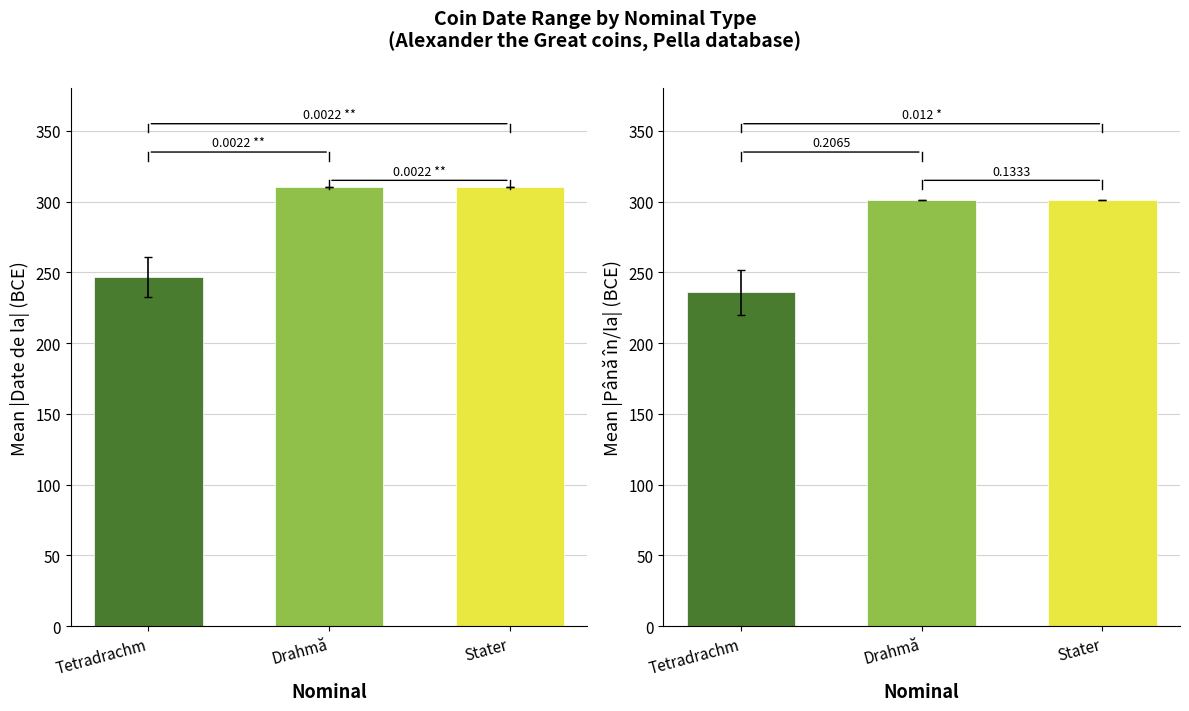

True or false: Datare de la has a value of 310.0 at Stater.

True